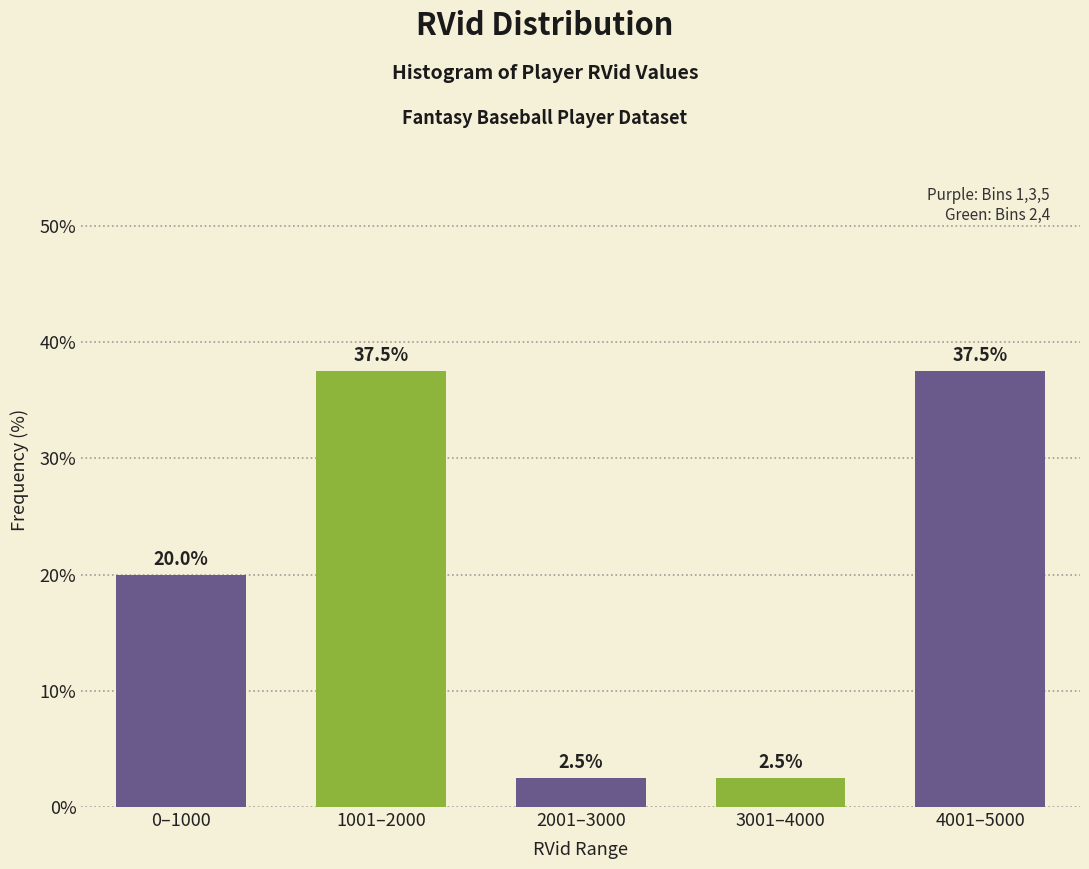

Reading right to left, what are all the values shown in this chart?

37.5	2.5	2.5	37.5	20.0